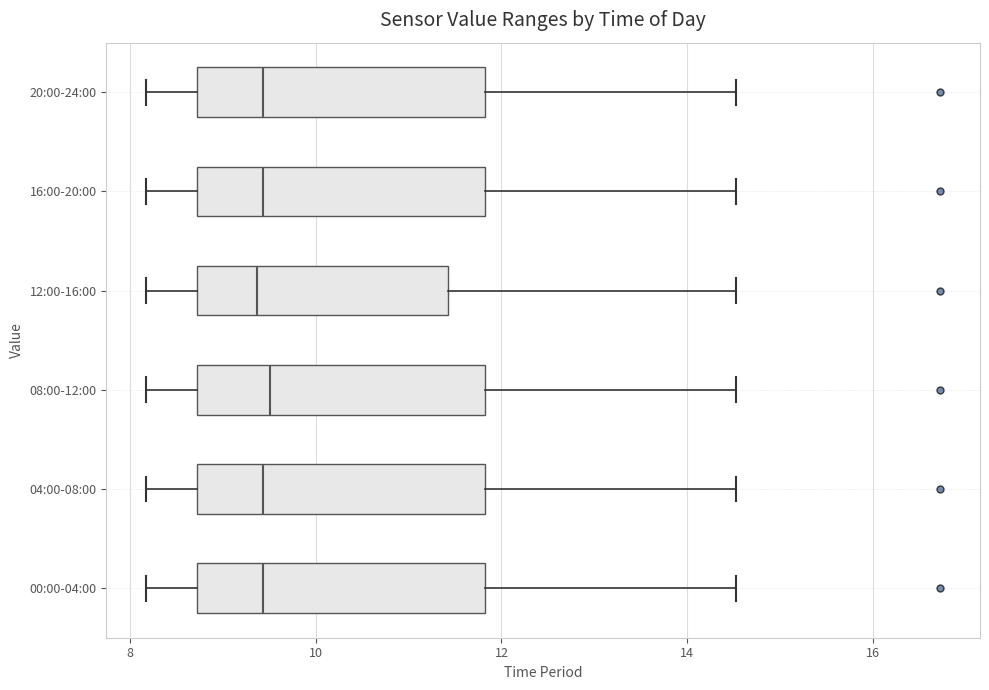

Where does the median line of the box for 00:00-04:00 sit on the x-axis? The values are not printed on the chart, so give them approximately, as read against the axis.

9.4